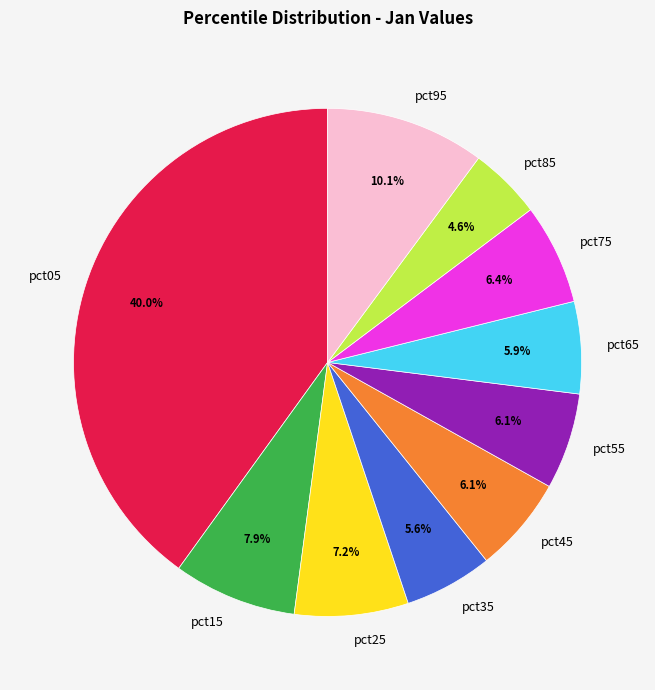

Does pct25 account for over 50% of the chart?

No